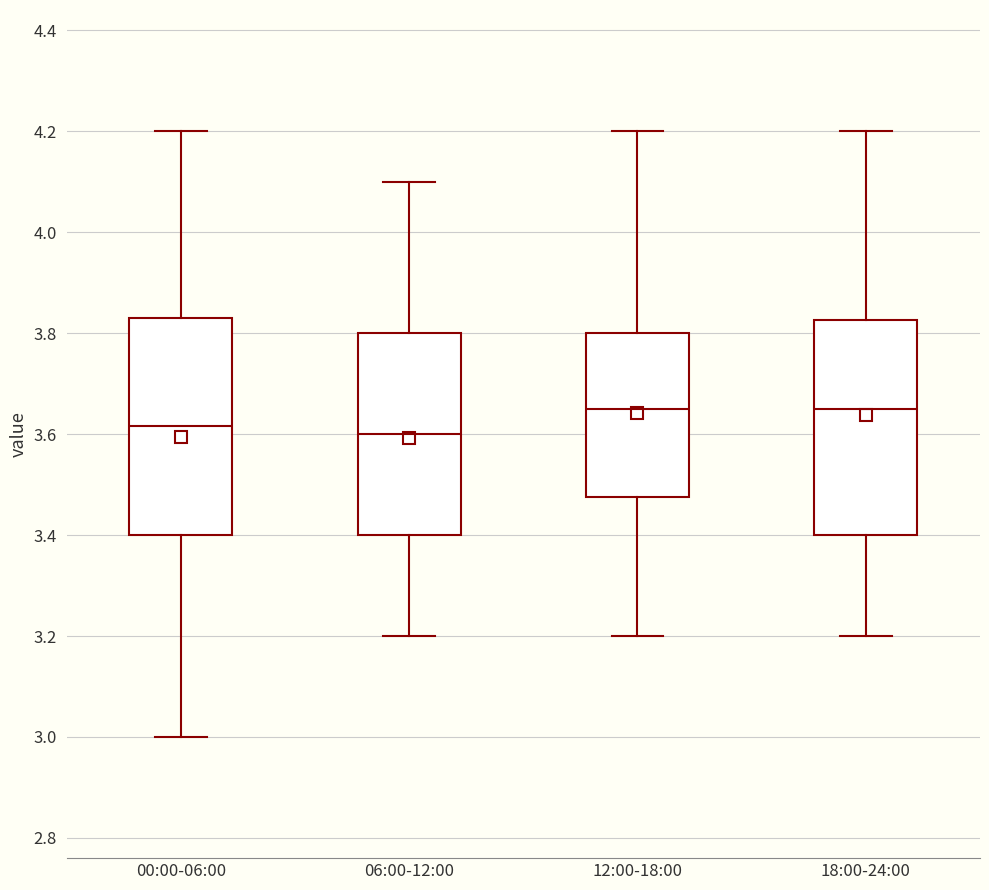

Where is the lower edge of the box for 06:00-12:00 on the y-axis? The values are not printed on the chart, so give them approximately, as read against the axis.

3.40